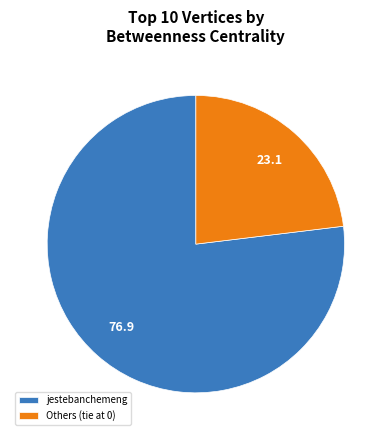

Which slice is the largest?

jestebanchemeng